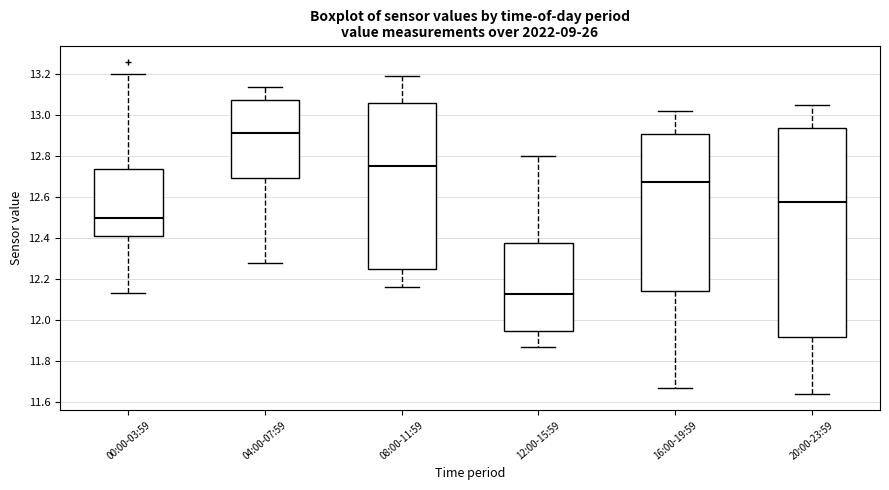

Reading left to right, transcribe this box plot: for each box, give where its median line is, the range the box spans, and where its two whiskers end, as read against the y-axis. The values are not printed on the chart, so give them approximately, as read against the axis.

00:00-03:59: median 12.50, box 12.42 to 12.74, whiskers 12.14 to 13.20
04:00-07:59: median 12.92, box 12.70 to 13.08, whiskers 12.28 to 13.14
08:00-11:59: median 12.76, box 12.24 to 13.06, whiskers 12.16 to 13.20
12:00-15:59: median 12.12, box 11.94 to 12.38, whiskers 11.88 to 12.80
16:00-19:59: median 12.68, box 12.14 to 12.90, whiskers 11.68 to 13.02
20:00-23:59: median 12.58, box 11.92 to 12.94, whiskers 11.64 to 13.06